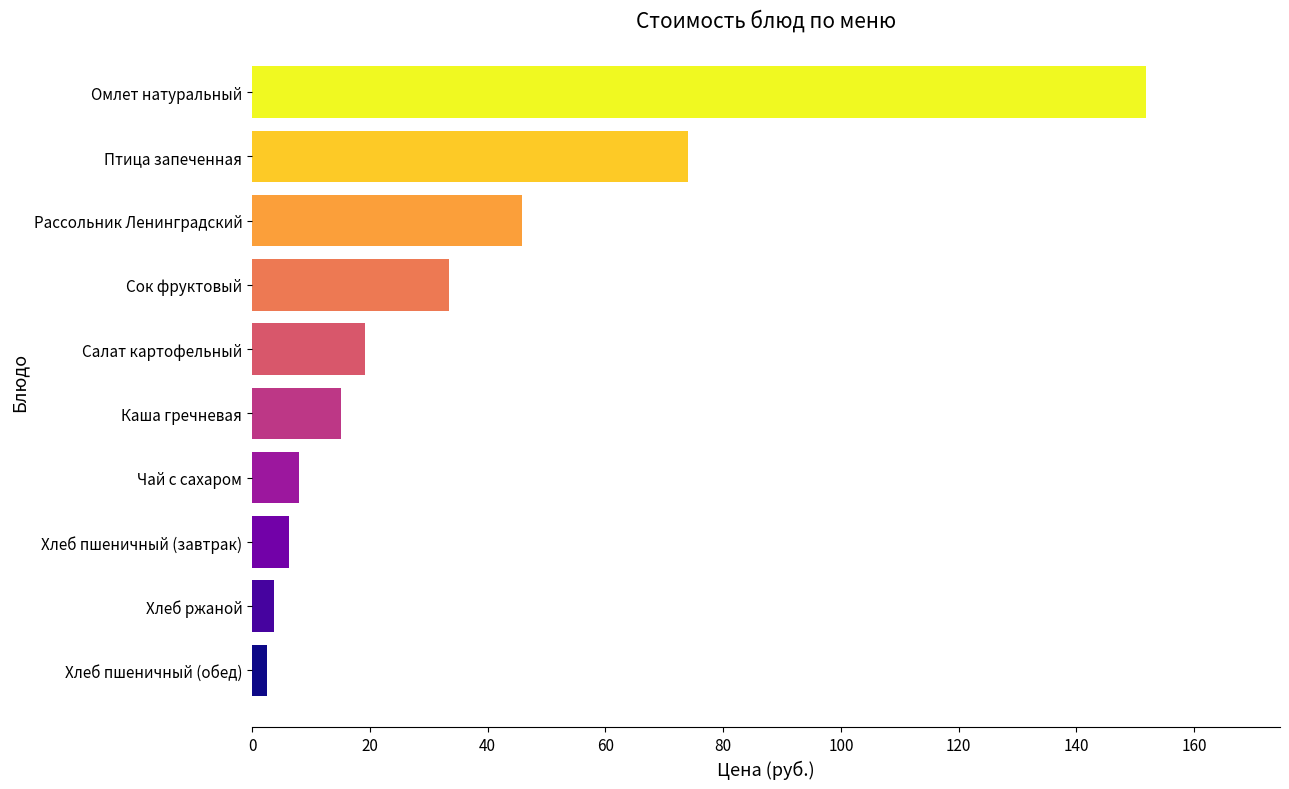

What is the average value?

36.0